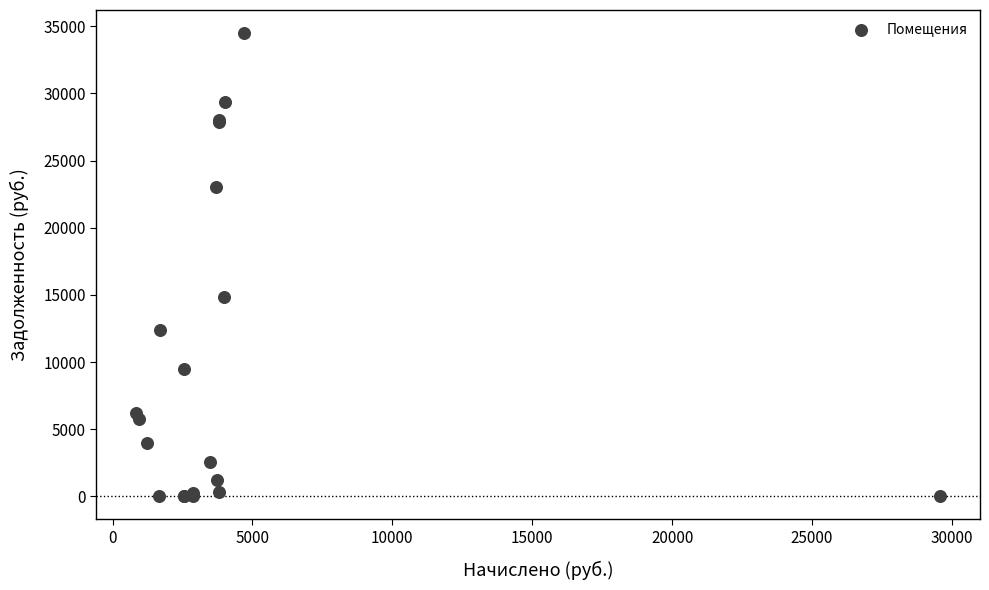

What Y value in the scatter plot is closest to 17245?

14812.3